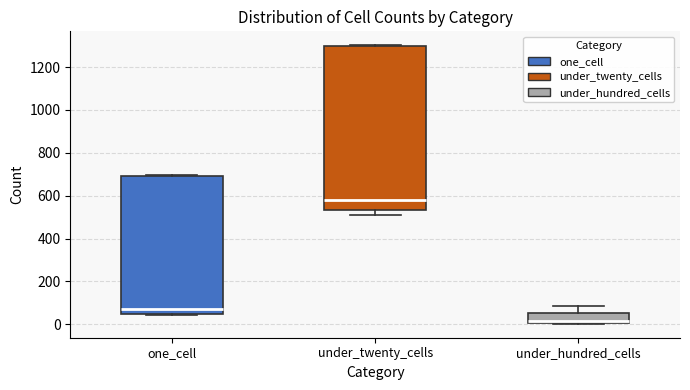

Reading left to right, transcribe this box plot: for each box, give where its median line is, the range the box spans, and where its two whiskers end, as read against the y-axis. The values are not printed on the chart, so give them approximately, as read against the axis.

one_cell: median 80, box 40 to 700, whiskers 40 to 700
under_twenty_cells: median 580, box 540 to 1300, whiskers 520 to 1300
under_hundred_cells: median 20, box 0 to 60, whiskers 0 to 80